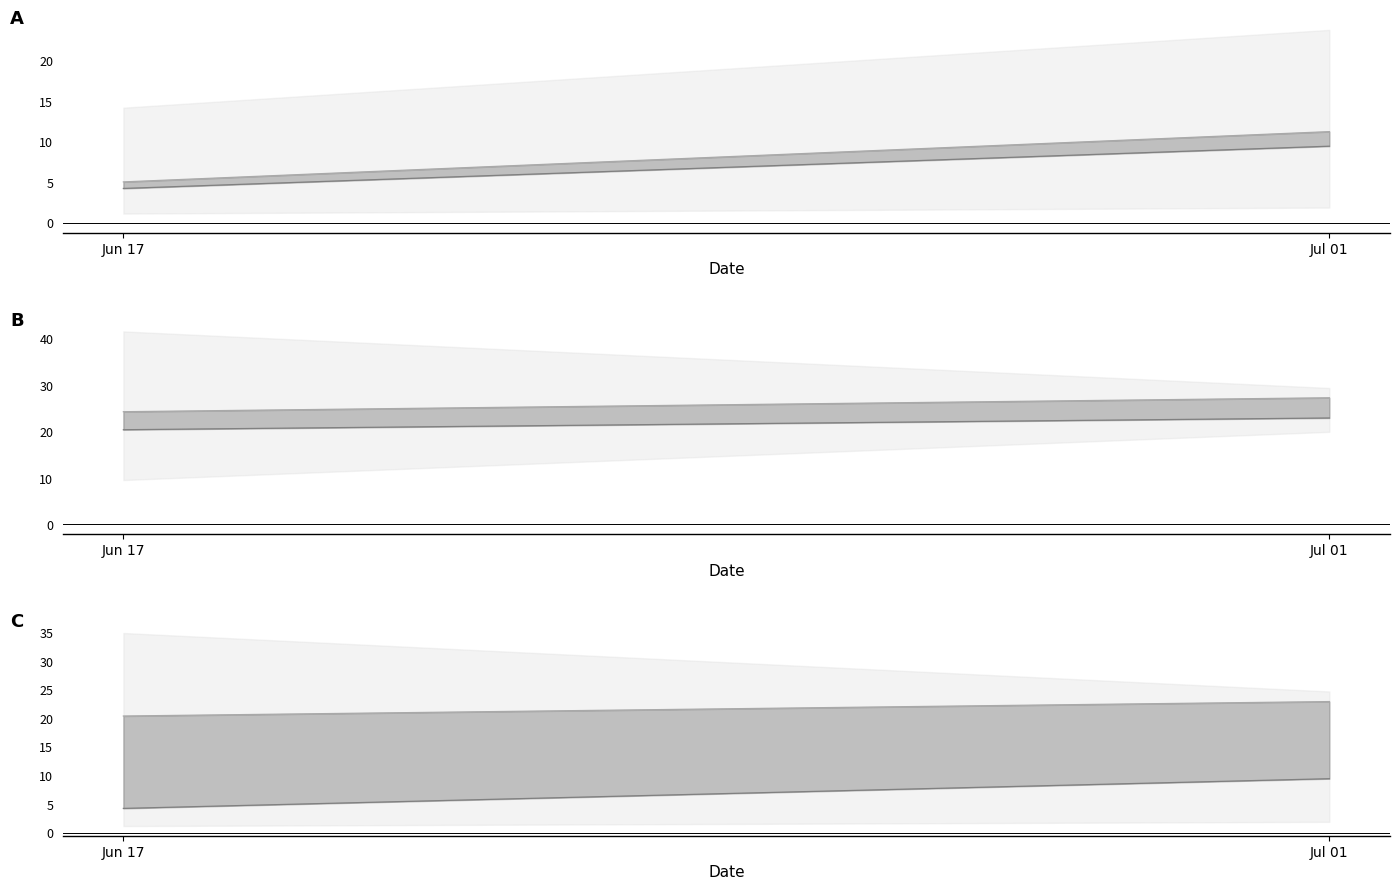

What is the average value of the Cena za jednotku s DPH series?

25.8